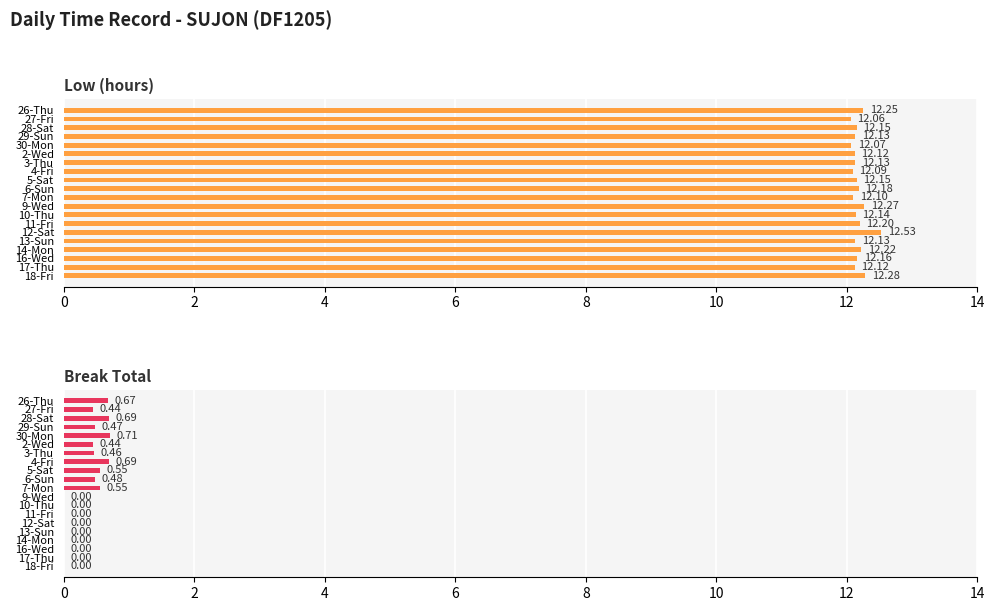

What is the sum of all Low (hours) values?

243.5